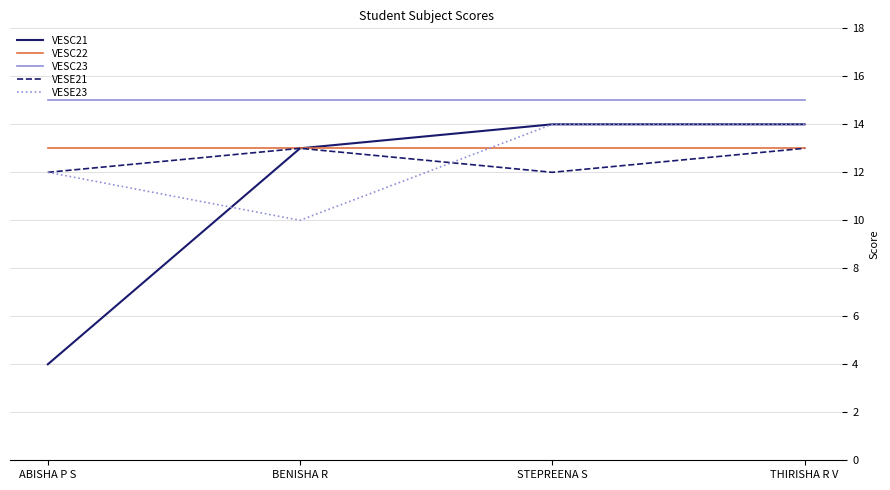

What is the sum of the VESE21 values at BENISHA R and STEPREENA S?

25